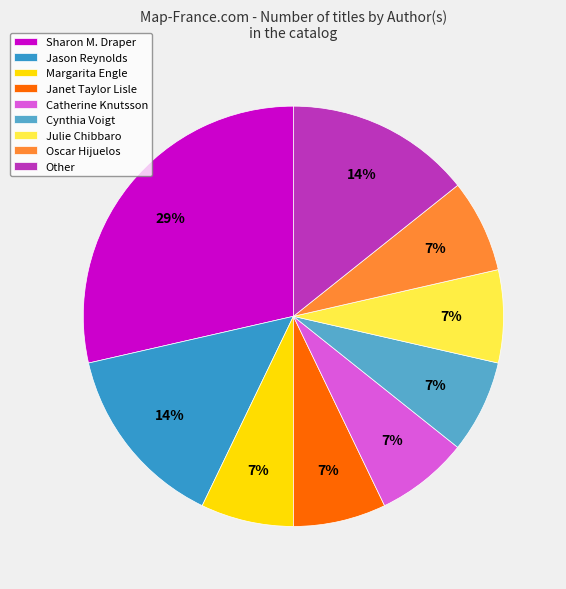

Which slice is the smallest?

Julie Chibbaro